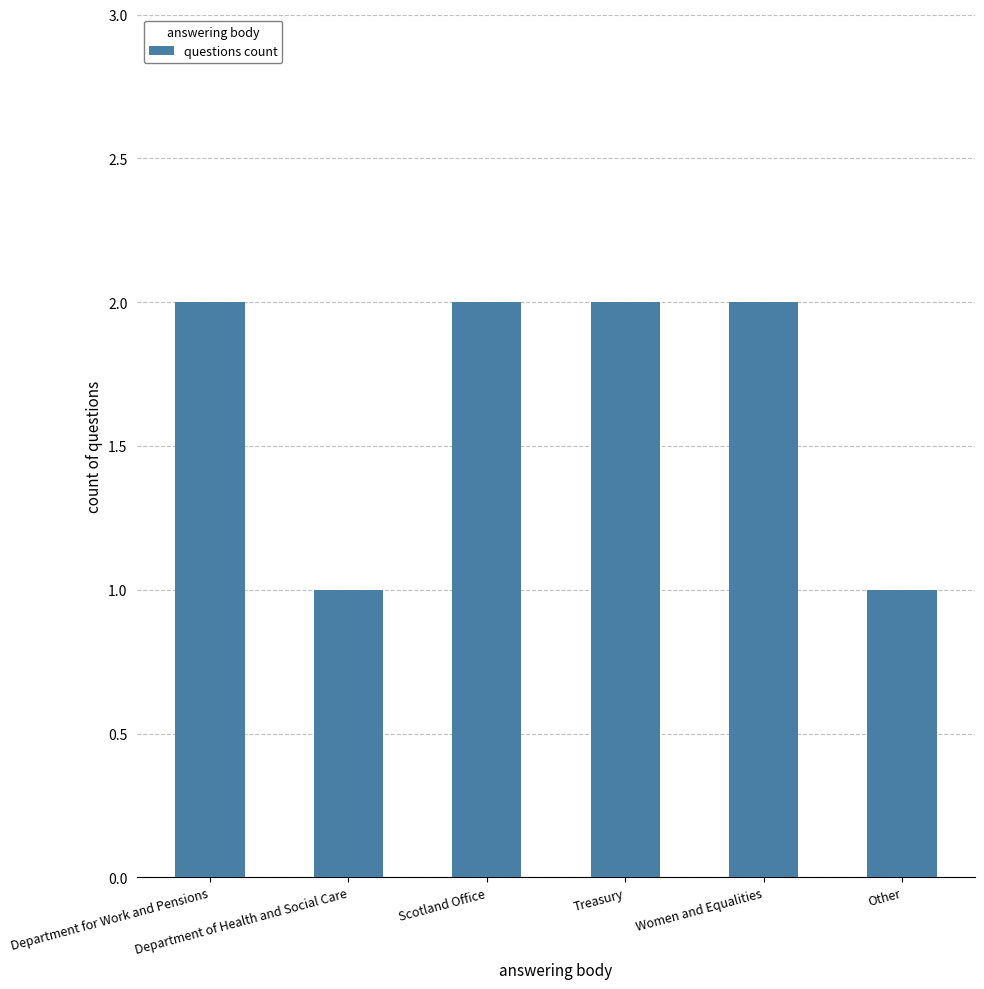

What is the sum of all values?

10